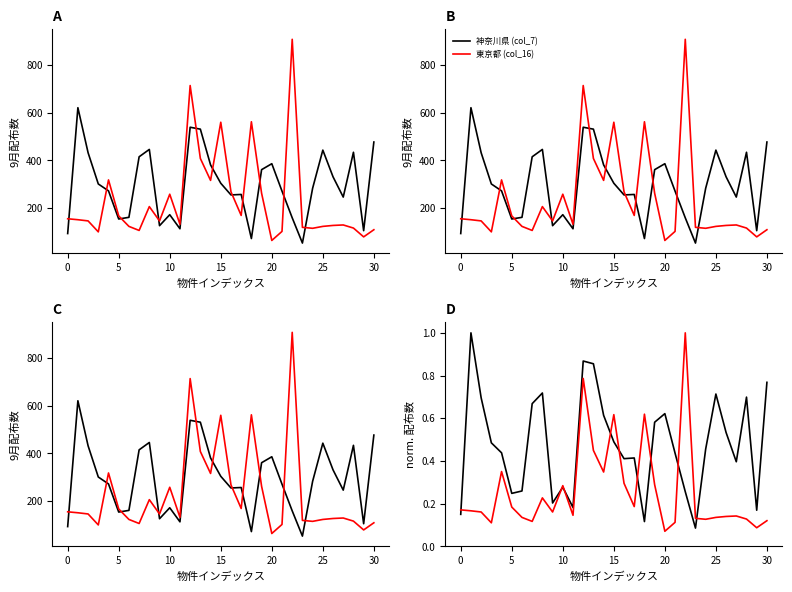

Where is 東京都 (col_16) nearest to the value 0?

20